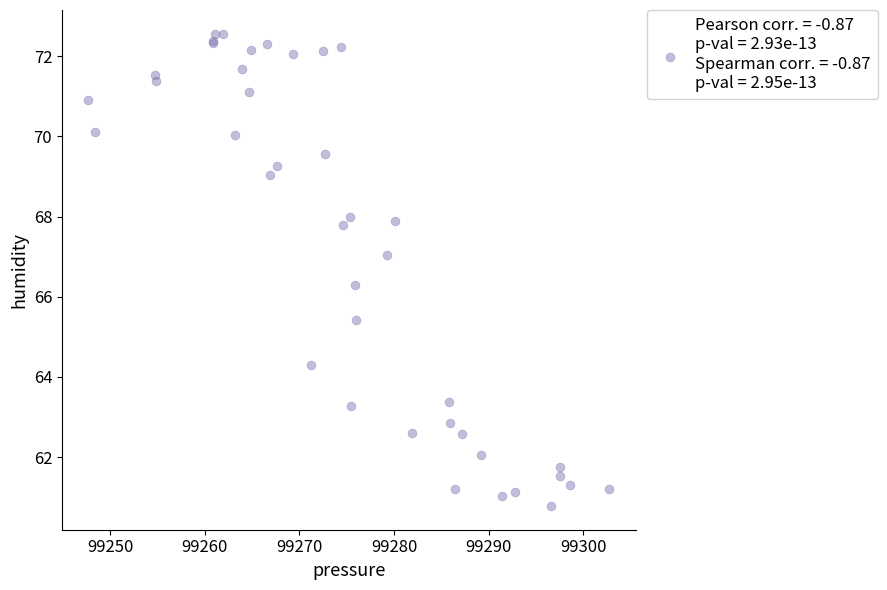

What Y value in the scatter plot is closest to 66?

66.3